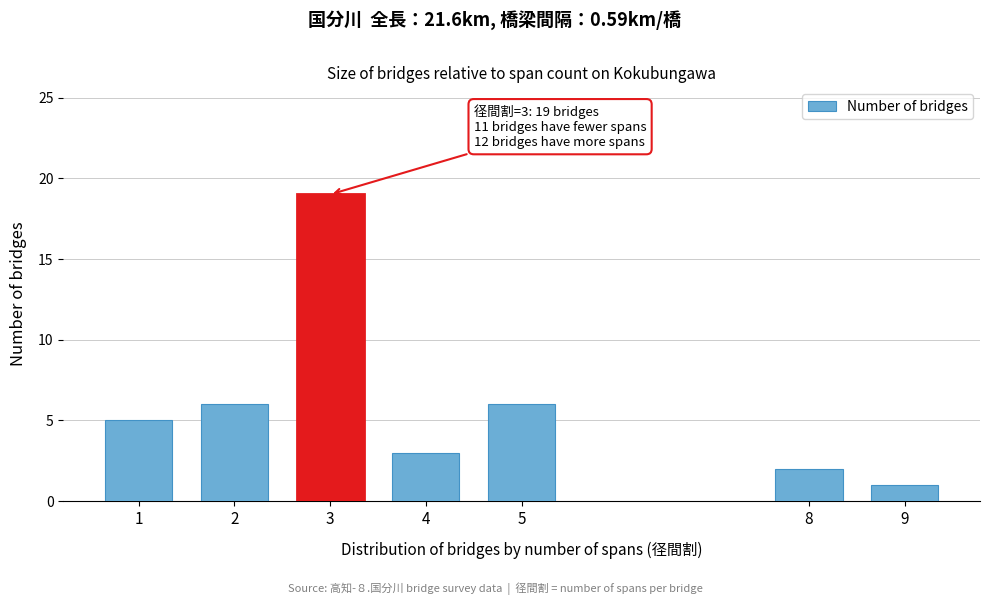

Reading left to right, list all the values displayed in this chart.

5	6	19	3	6	2	1